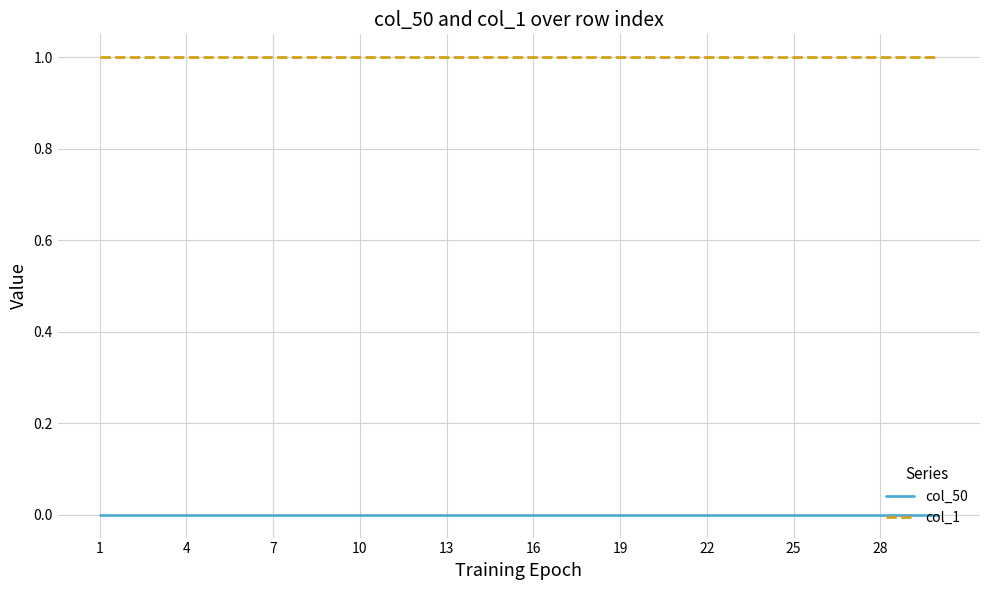

List the series in order of their peak value, highest first.

col_1, col_50